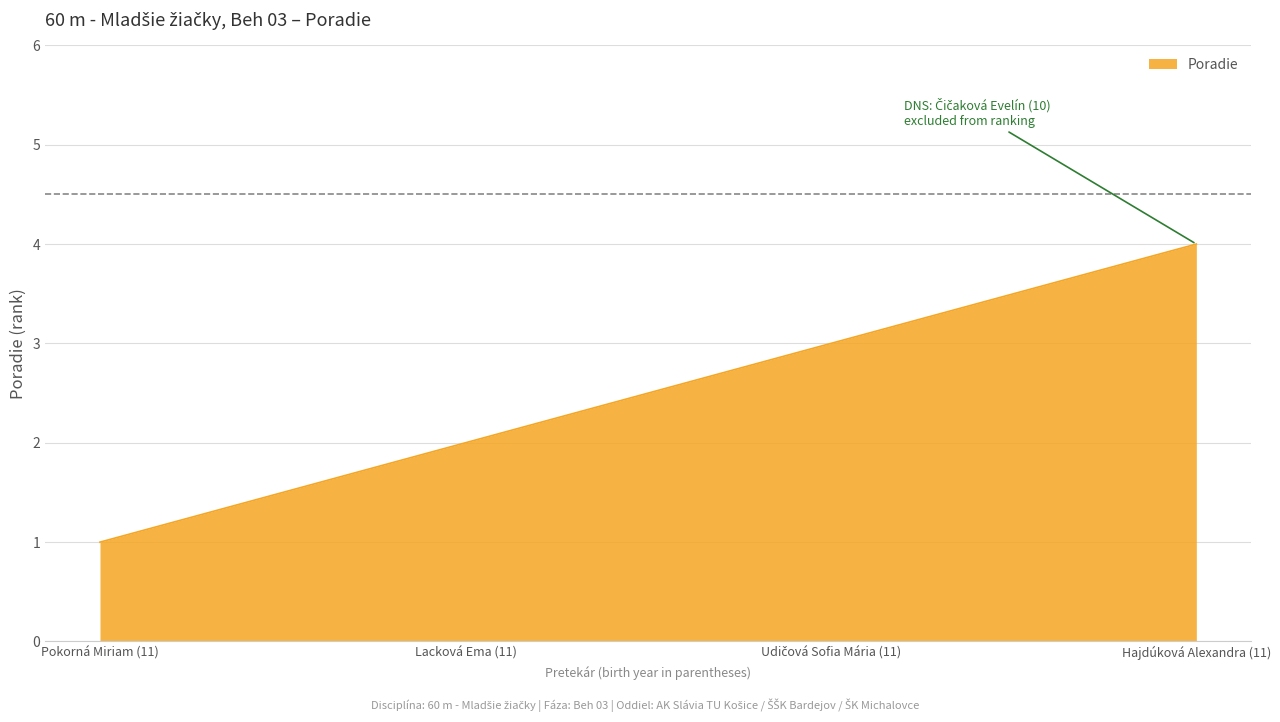

True or false: the data shows 2 at Lacková Ema (11).

True